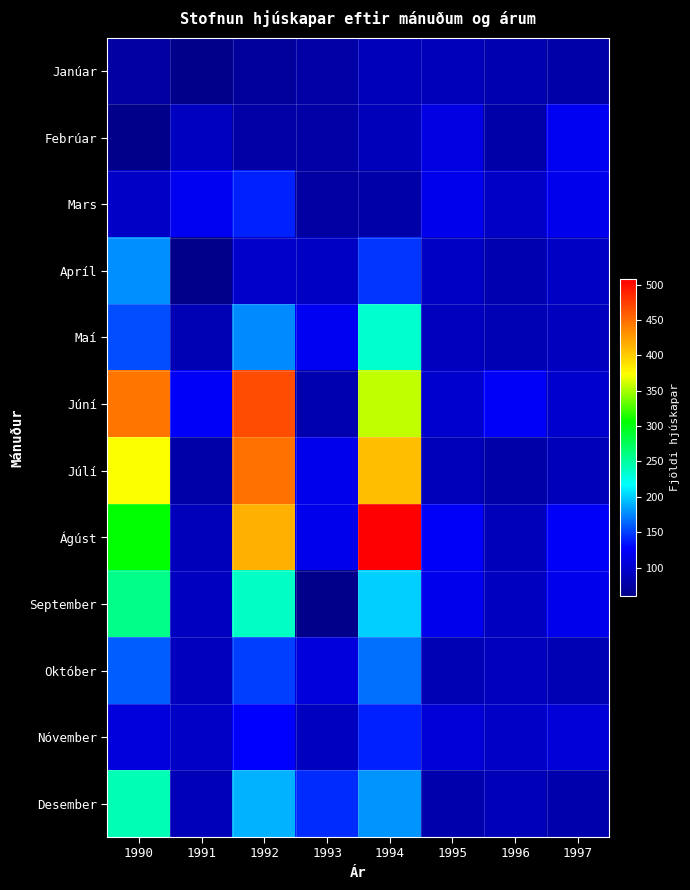

Reading right to left, what are all the values shown in this chart?

Janúar: 1997=78	1996=82	1995=88	1994=88	1993=76	1992=70	1991=61	1990=74
Febrúar: 1997=121	1996=78	1995=112	1994=88	1993=77	1992=76	1991=92	1990=61
Mars: 1997=117	1996=96	1995=117	1994=79	1993=75	1992=140	1991=120	1990=96
Apríl: 1997=94	1996=82	1995=94	1994=146	1993=94	1992=98	1991=60	1990=178
Maí: 1997=91	1996=85	1995=91	1994=234	1993=121	1992=176	1991=85	1990=156
Júní: 1997=100	1996=123	1995=100	1994=356	1993=82	1992=466	1991=123	1990=446
Júlí: 1997=87	1996=78	1995=87	1994=408	1993=116	1992=447	1991=78	1990=372
Ágúst: 1997=124	1996=89	1995=124	1994=508	1993=117	1992=414	1991=89	1990=305
September: 1997=116	1996=93	1995=116	1994=200	1993=61	1992=237	1991=93	1990=259
Október: 1997=86	1996=90	1995=86	1994=168	1993=108	1992=150	1991=90	1990=160
Nóvember: 1997=105	1996=96	1995=105	1994=140	1993=92	1992=127	1991=96	1990=108
Desember: 1997=80	1996=87	1995=80	1994=180	1993=143	1992=190	1991=87	1990=242